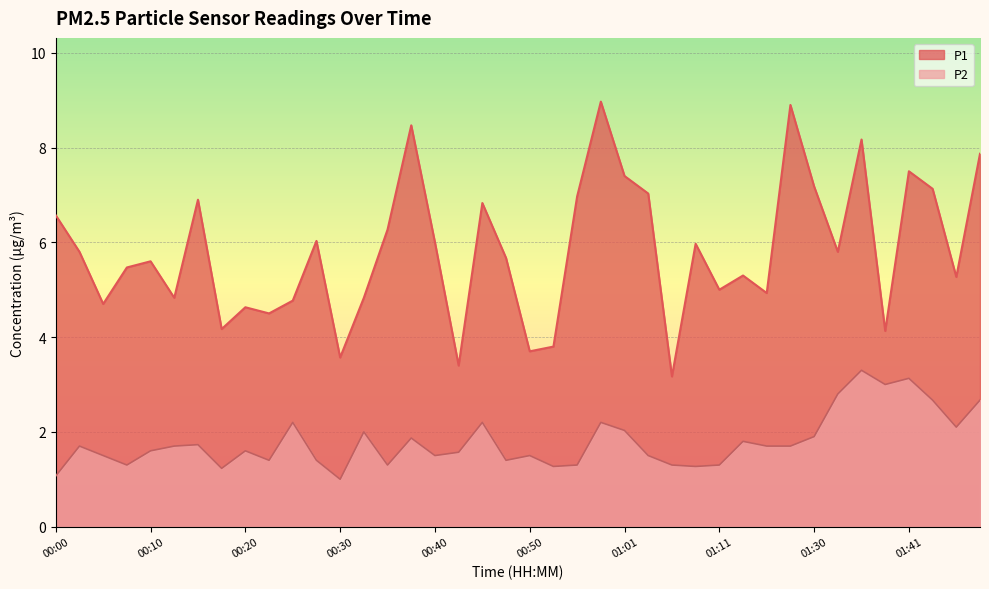

Reading right to left, list all the values displayed in this chart.

P1: 01:49=7.9	01:46=5.3	01:44=7.1	01:41=7.5	01:38=4.1	01:36=8.2	01:33=5.8	01:30=7.2	01:22=8.9	01:16=4.9	01:13=5.3	01:11=5.0	01:08=6.0	01:06=3.2	01:03=7.0	01:01=7.4	00:58=9.0	00:56=7.0	00:53=3.8	00:50=3.7	00:48=5.7	00:45=6.8	00:43=3.4	00:40=6.0	00:38=8.5	00:35=6.3	00:33=4.8	00:30=3.6	00:28=6.0	00:25=4.8	00:23=4.5	00:20=4.6	00:17=4.2	00:15=6.9	00:12=4.8	00:10=5.6	00:07=5.5	00:05=4.7	00:02=5.8	00:00=6.6
P2: 01:49=2.7	01:46=2.1	01:44=2.7	01:41=3.1	01:38=3.0	01:36=3.3	01:33=2.8	01:30=1.9	01:22=1.7	01:16=1.7	01:13=1.8	01:11=1.3	01:08=1.3	01:06=1.3	01:03=1.5	01:01=2.0	00:58=2.2	00:56=1.3	00:53=1.3	00:50=1.5	00:48=1.4	00:45=2.2	00:43=1.6	00:40=1.5	00:38=1.9	00:35=1.3	00:33=2.0	00:30=1.0	00:28=1.4	00:25=2.2	00:23=1.4	00:20=1.6	00:17=1.2	00:15=1.7	00:12=1.7	00:10=1.6	00:07=1.3	00:05=1.5	00:02=1.7	00:00=1.1